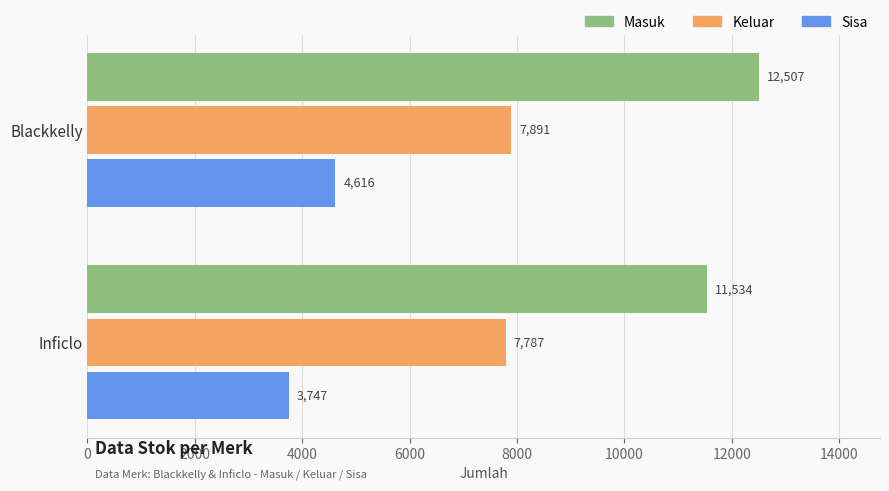

List the series in order of their overall mean, lowest first.

Sisa, Keluar, Masuk